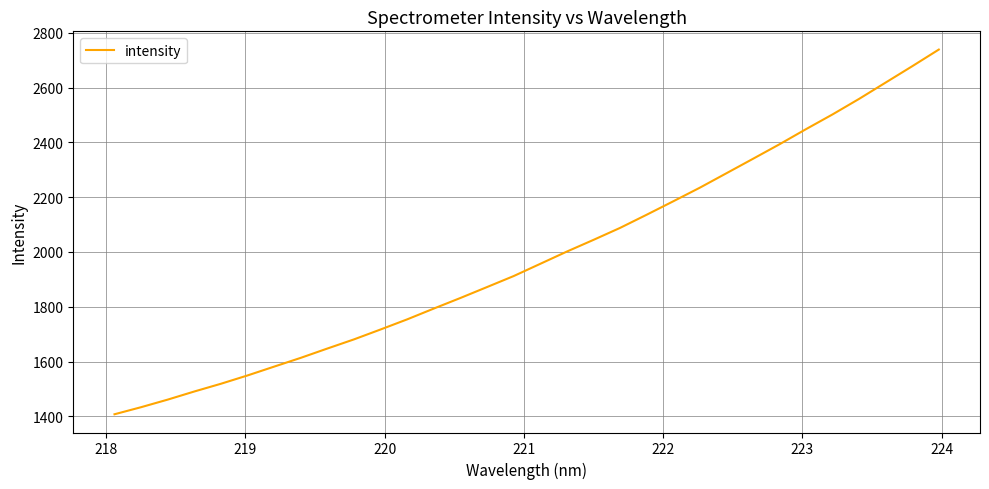

What is the minimum value shown in the chart?

1407.7